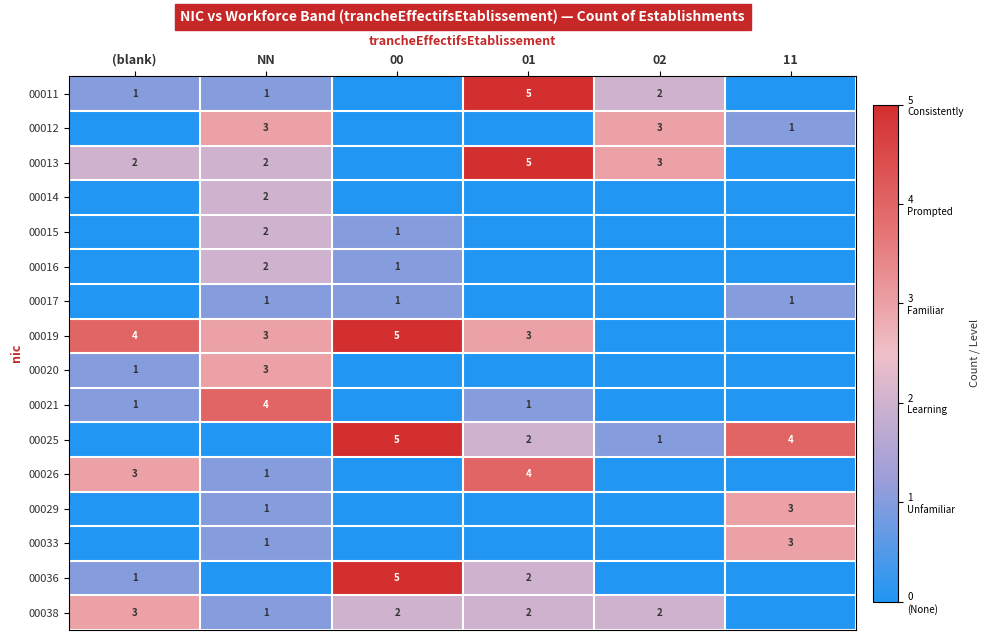

Is the value of 00029 at NN greater than the value of 00019 at 00?

No